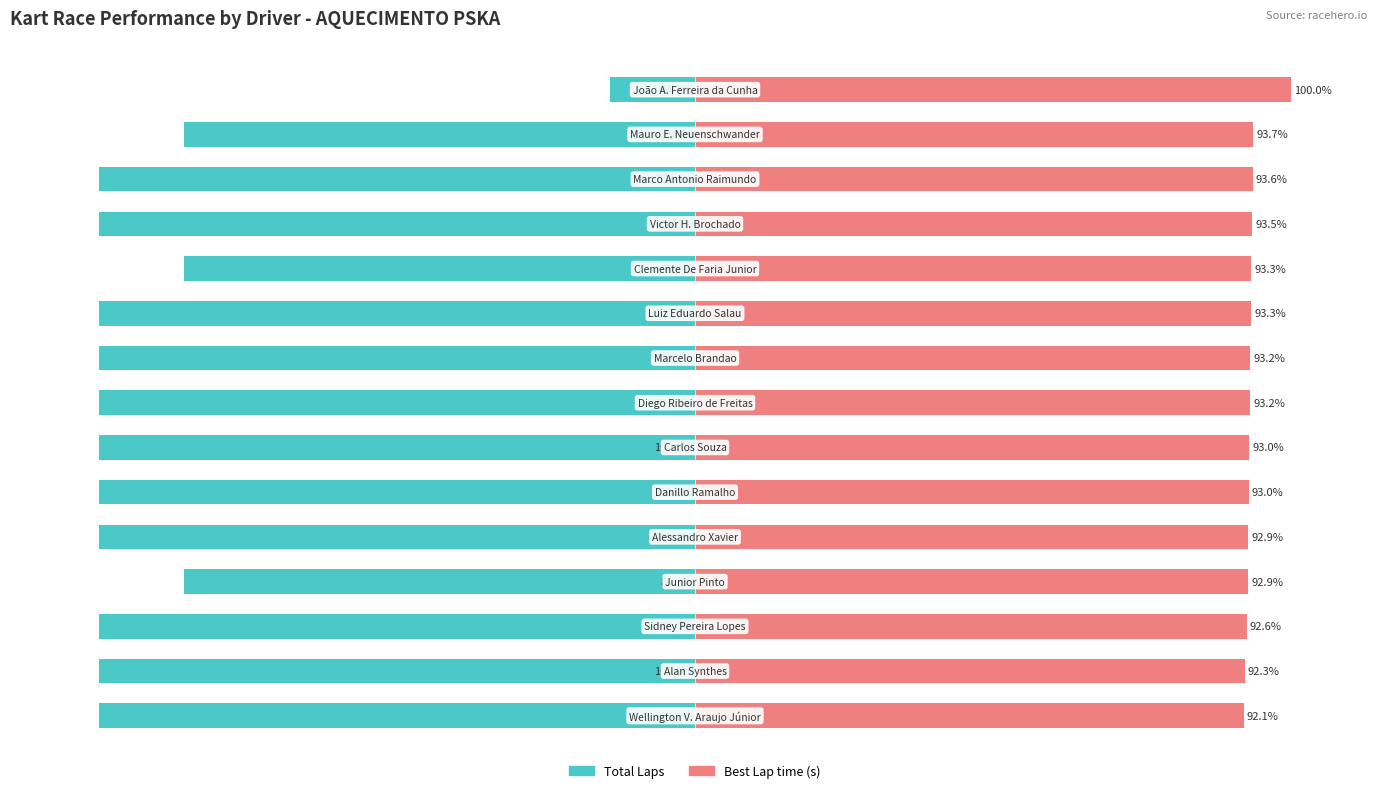

Reading right to left, what are all the values shown in this chart?

Total Laps: -14.3	-85.7	-100.0	-100.0	-85.7	-100.0	-100.0	-100.0	-100.0	-100.0	-100.0	-85.7	-100.0	-100.0	-100.0
Best Lap time (s): 100.0	93.7	93.6	93.5	93.3	93.3	93.2	93.2	93.0	93.0	92.9	92.9	92.6	92.3	92.1